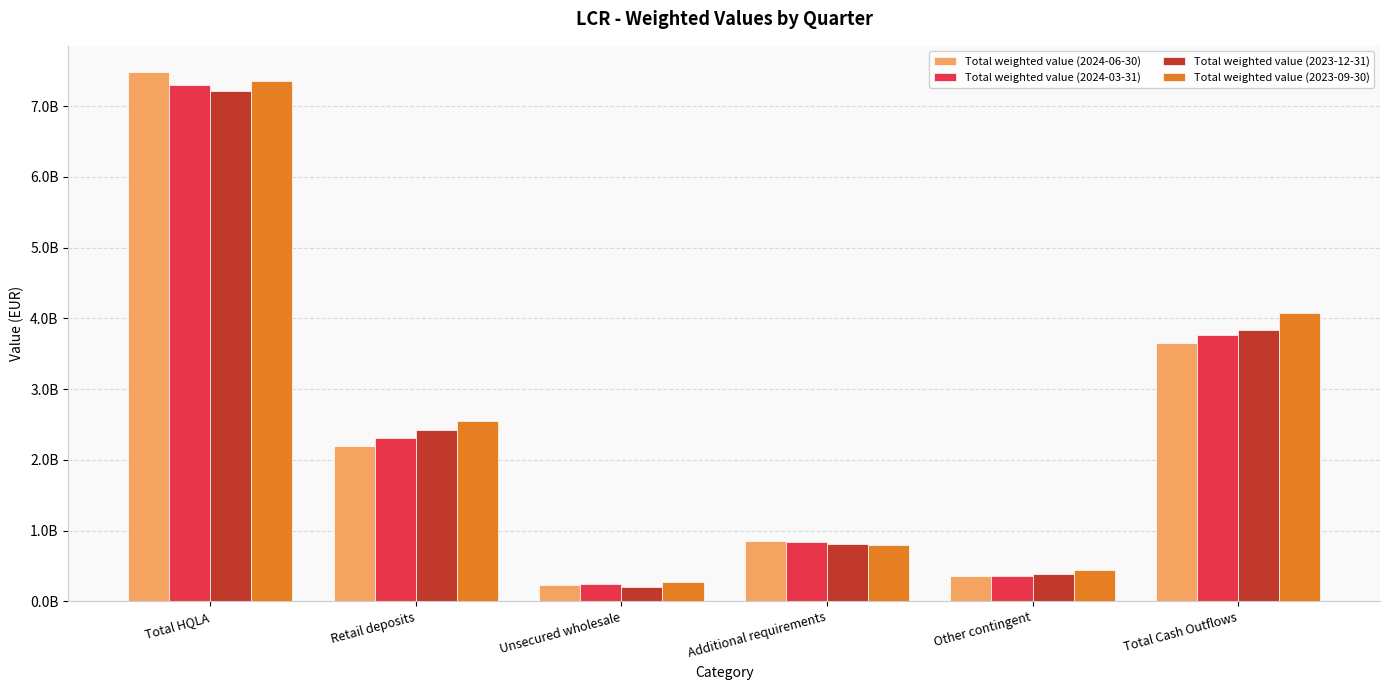

At Other contingent, list the series in order from largest to smallest.

Total weighted value (2023-09-30), Total weighted value (2023-12-31), Total weighted value (2024-06-30), Total weighted value (2024-03-31)